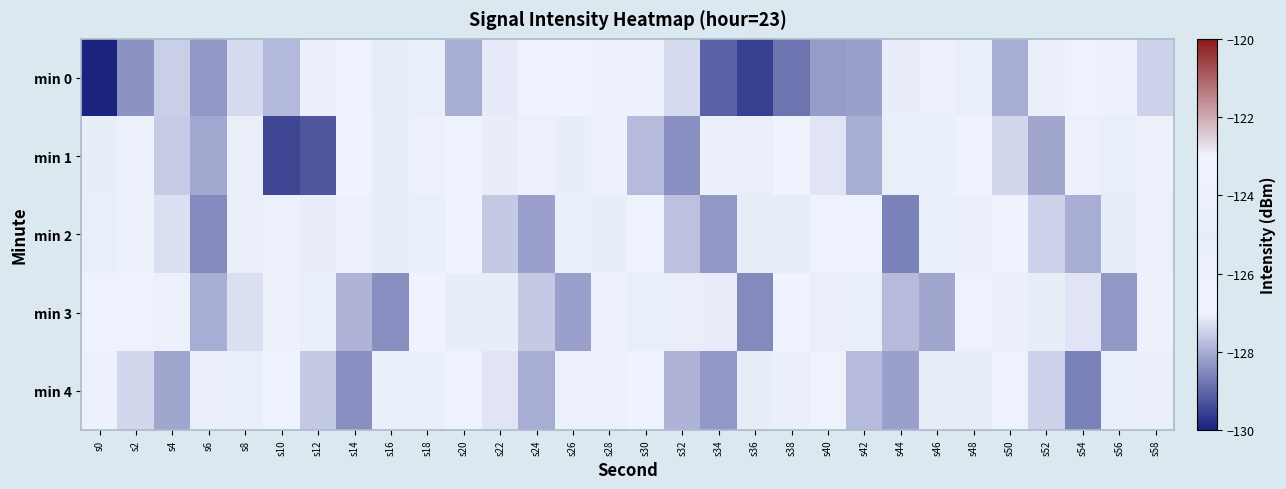

What is the total value across all series at s24?

-636.4